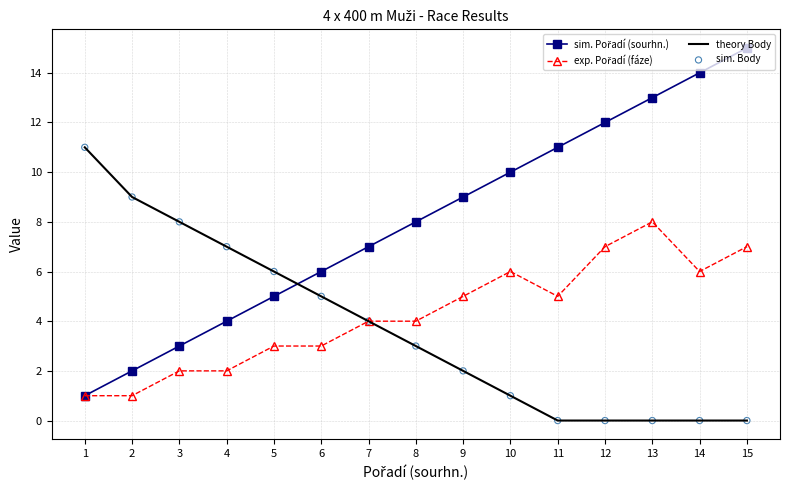

What is the total value across all series at 13?

21